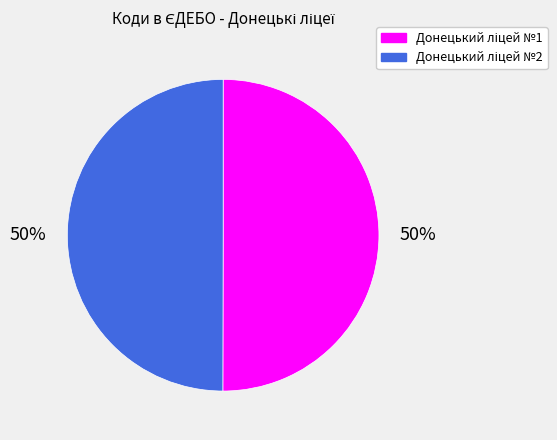

To the nearest percent, what is the average slice percentage?

50%